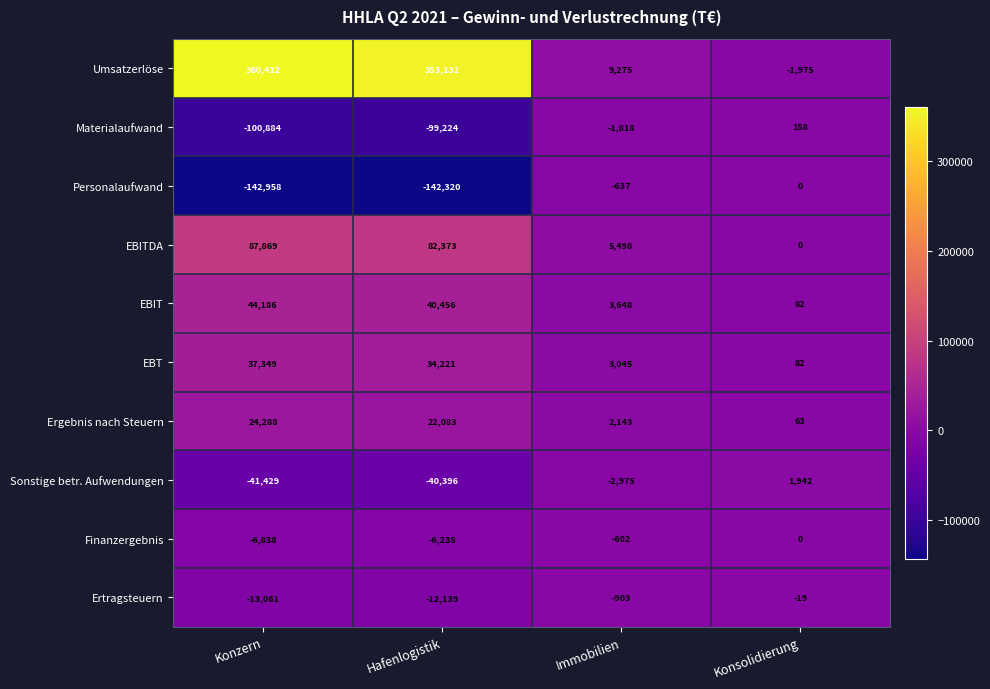

What is the difference between the EBIT values at Hafenlogistik and Konzern?

3730